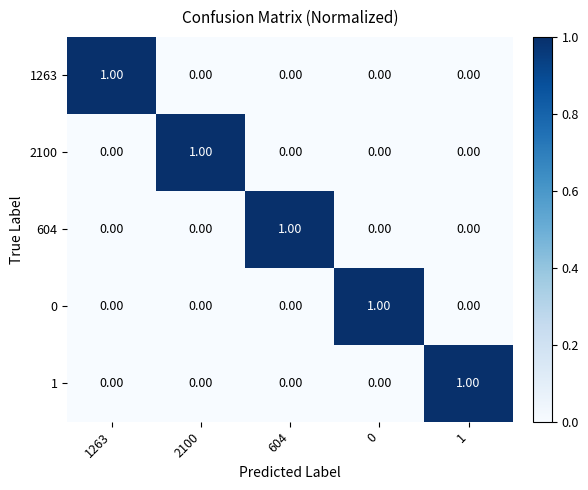

At how many categories does at least one series exceed 0?

5